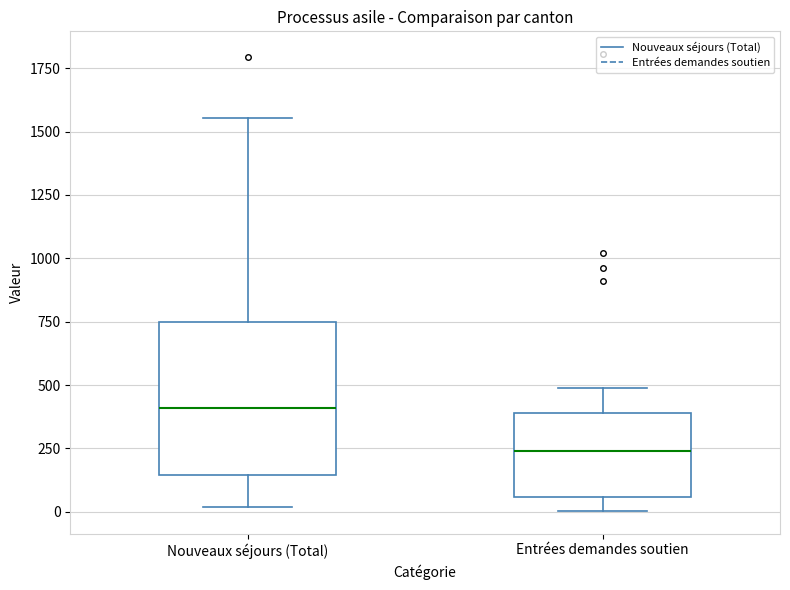

Reading left to right, read every box against the y-axis: the position of its median line, the range the box covers, and the ends of its whiskers. The values are not printed on the chart, so give them approximately, as read against the axis.

Nouveaux séjours (Total): median 400, box 150 to 750, whiskers 0 to 1550
Entrées demandes soutien: median 250, box 50 to 400, whiskers 0 to 500